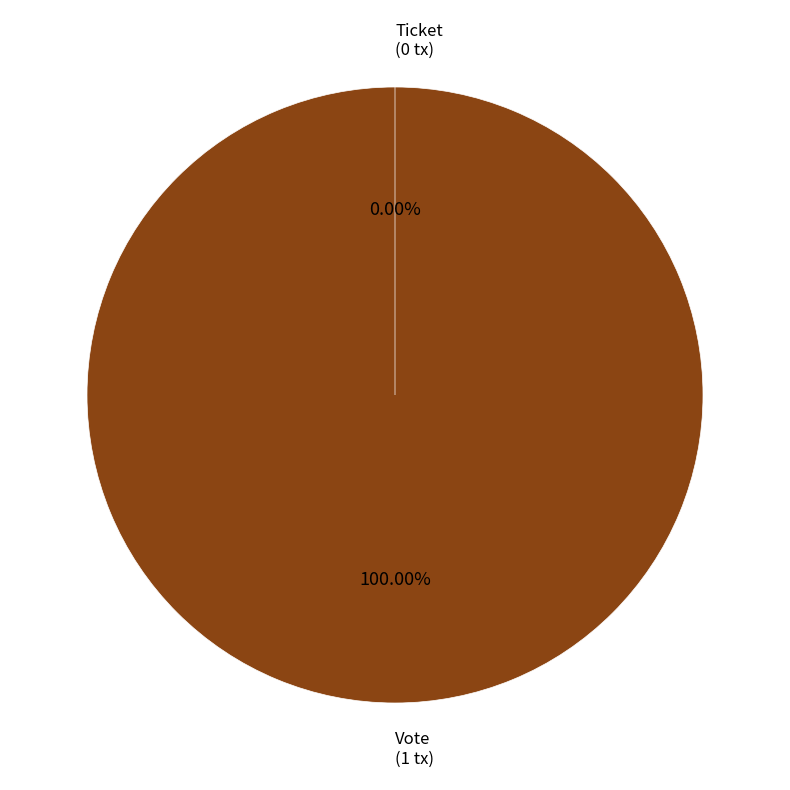

Which category has the biggest portion of the pie?

Vote (io_index=1)